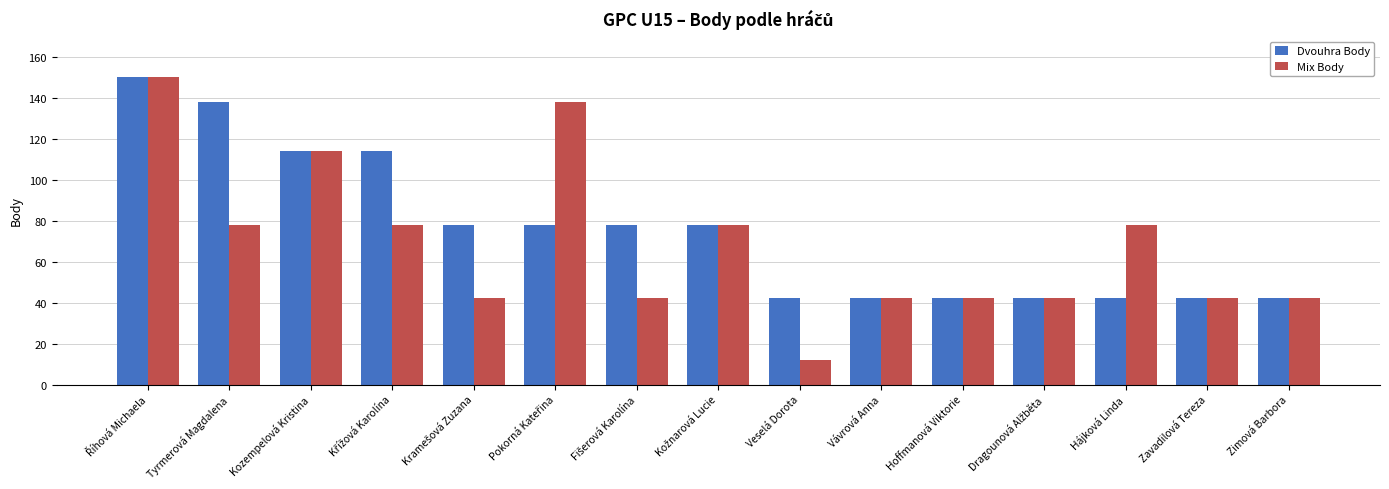

Reading left to right, what are all the values shown in this chart?

Dvouhra Body: 150	138	114	114	78	78	78	78	42	42	42	42	42	42	42
Mix Body: 150	78	114	78	42	138	42	78	12	42	42	42	78	42	42